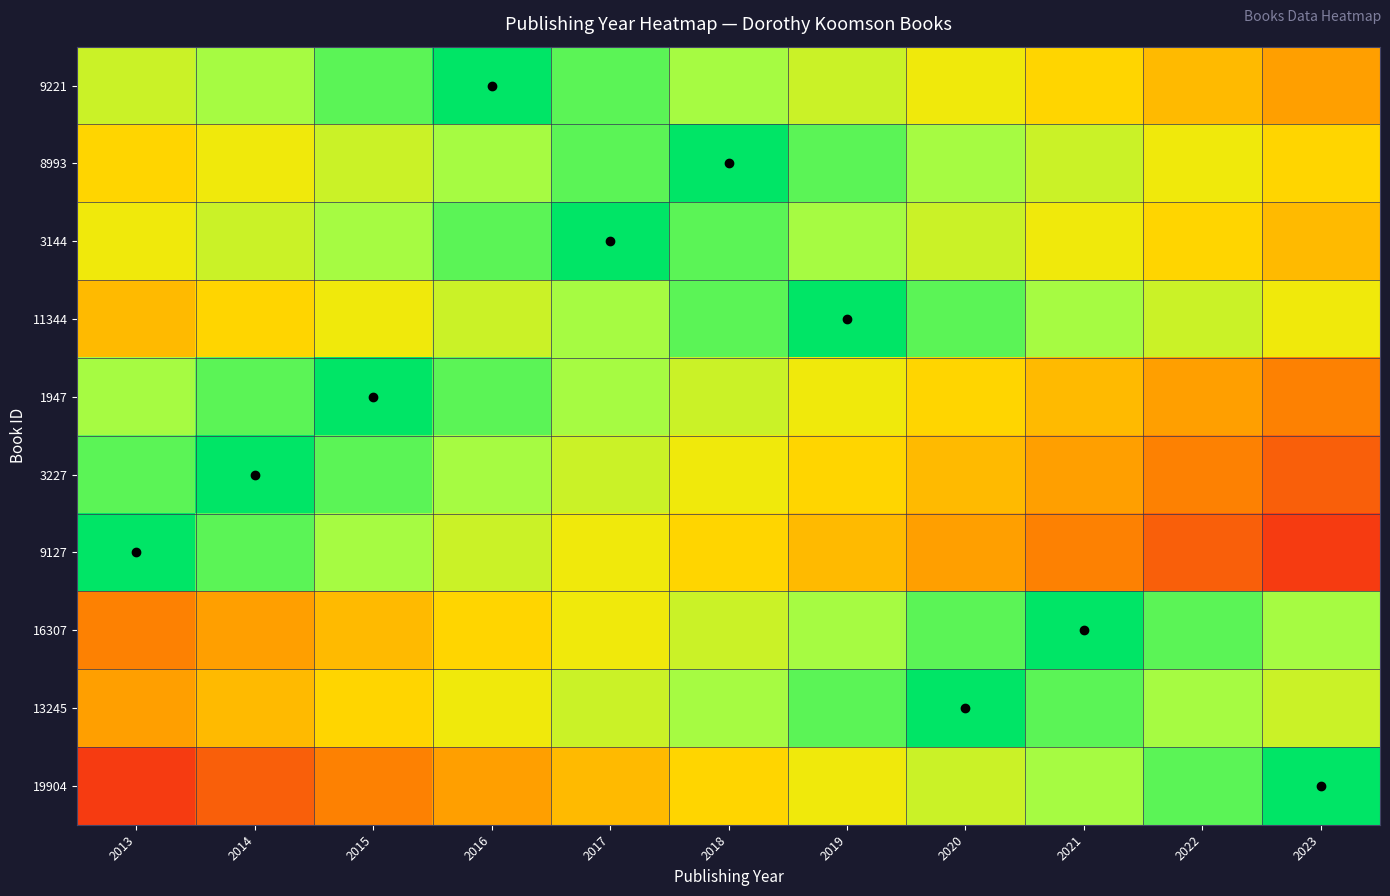

Reading left to right, list all the values displayed in this chart.

9221: 2013=0.7	2014=0.8	2015=0.9	2016=1.0	2017=0.9	2018=0.8	2019=0.7	2020=0.6	2021=0.5	2022=0.5	2023=0.4
8993: 2013=0.5	2014=0.6	2015=0.7	2016=0.8	2017=0.9	2018=1.0	2019=0.9	2020=0.8	2021=0.7	2022=0.6	2023=0.5
3144: 2013=0.6	2014=0.7	2015=0.8	2016=0.9	2017=1.0	2018=0.9	2019=0.8	2020=0.7	2021=0.6	2022=0.5	2023=0.5
11344: 2013=0.5	2014=0.5	2015=0.6	2016=0.7	2017=0.8	2018=0.9	2019=1.0	2020=0.9	2021=0.8	2022=0.7	2023=0.6
1947: 2013=0.8	2014=0.9	2015=1.0	2016=0.9	2017=0.8	2018=0.7	2019=0.6	2020=0.5	2021=0.5	2022=0.4	2023=0.3
3227: 2013=0.9	2014=1.0	2015=0.9	2016=0.8	2017=0.7	2018=0.6	2019=0.5	2020=0.5	2021=0.4	2022=0.3	2023=0.2
9127: 2013=1.0	2014=0.9	2015=0.8	2016=0.7	2017=0.6	2018=0.5	2019=0.5	2020=0.4	2021=0.3	2022=0.2	2023=0.1
16307: 2013=0.3	2014=0.4	2015=0.5	2016=0.5	2017=0.6	2018=0.7	2019=0.8	2020=0.9	2021=1.0	2022=0.9	2023=0.8
13245: 2013=0.4	2014=0.5	2015=0.5	2016=0.6	2017=0.7	2018=0.8	2019=0.9	2020=1.0	2021=0.9	2022=0.8	2023=0.7
19904: 2013=0.1	2014=0.2	2015=0.3	2016=0.4	2017=0.5	2018=0.5	2019=0.6	2020=0.7	2021=0.8	2022=0.9	2023=1.0